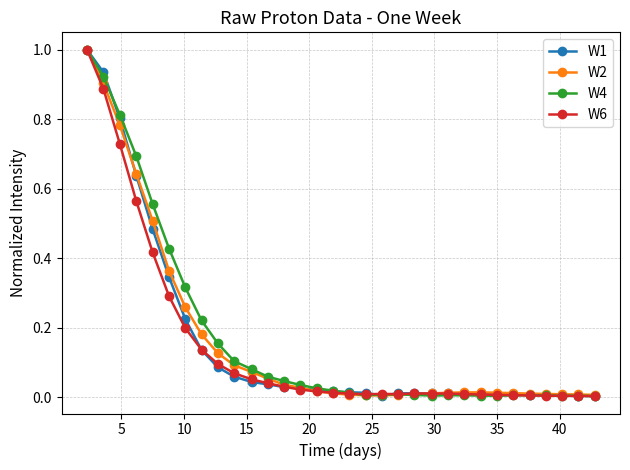

True or false: W4 has more than 0 interior local peaks.

True